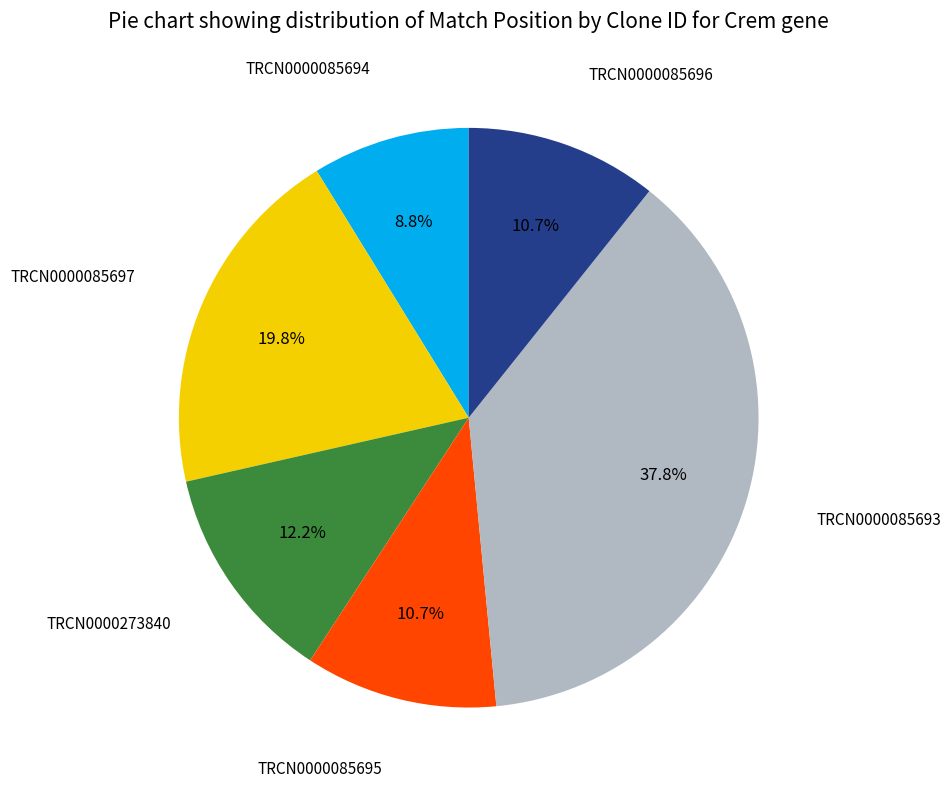

Is there a majority slice in this chart?

No